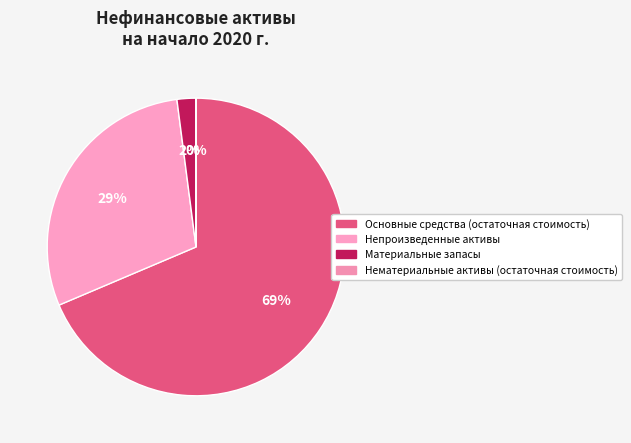

Is it true that Материальные запасы is 2% of the pie?

True